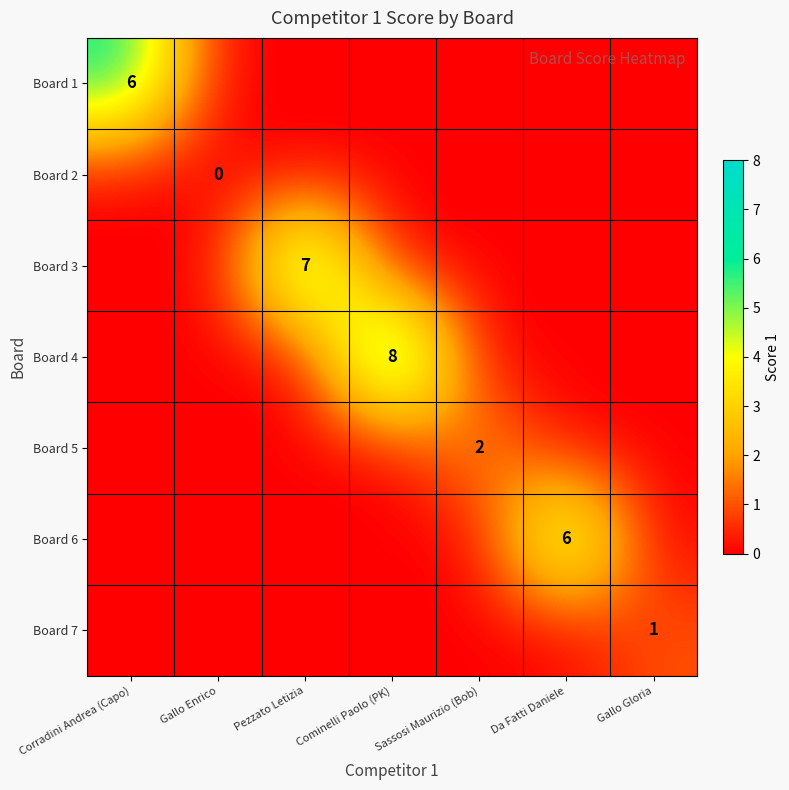

Is it true that Board 3 equals 3 at Sassosi Maurizio (Bob)?

False